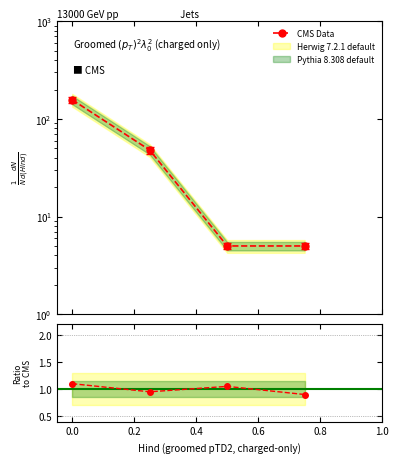

True or false: there are more than 0 points higher than both neighbors.

False